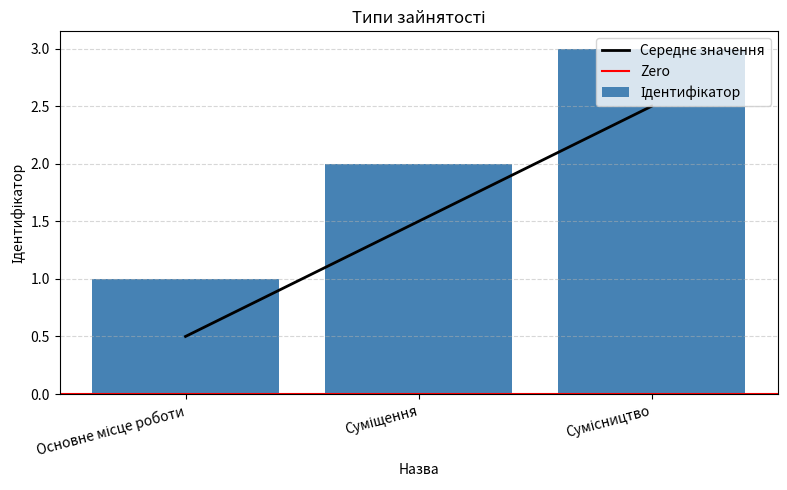

Count the number of categories in the chart.

3